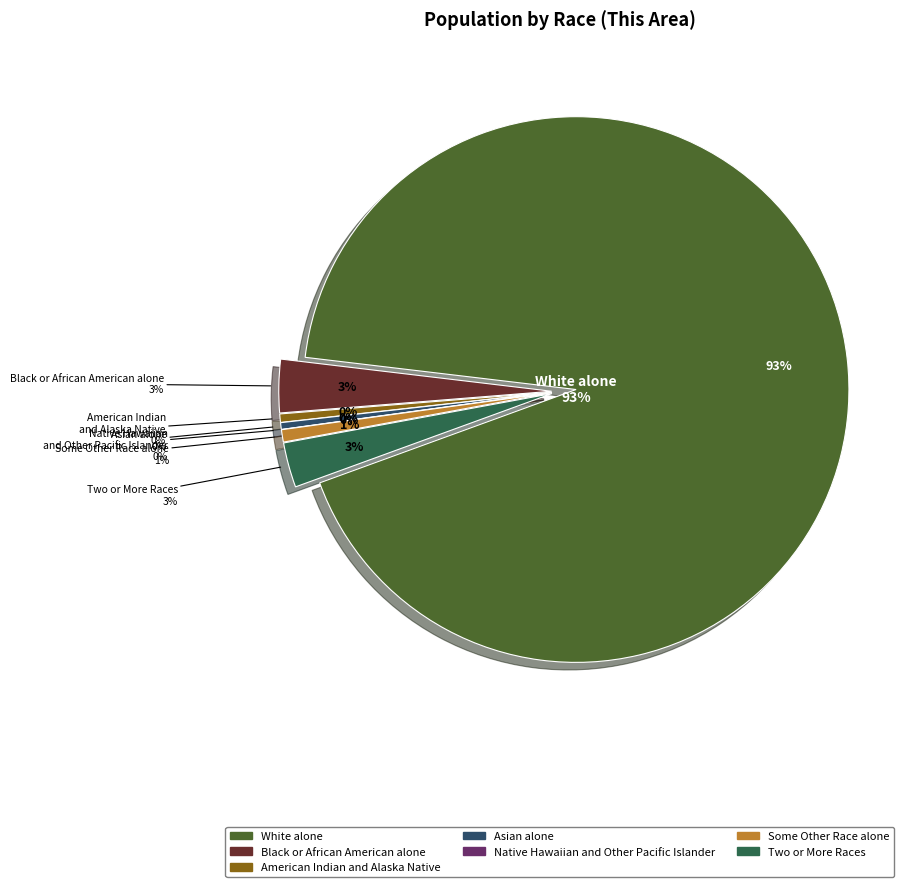

Rank the categories by value from lowest to highest.

Native Hawaiian and Other Pacific Islander, Asian alone, American Indian and Alaska Native, Some Other Race alone, Two or More Races, Black or African American alone, White alone